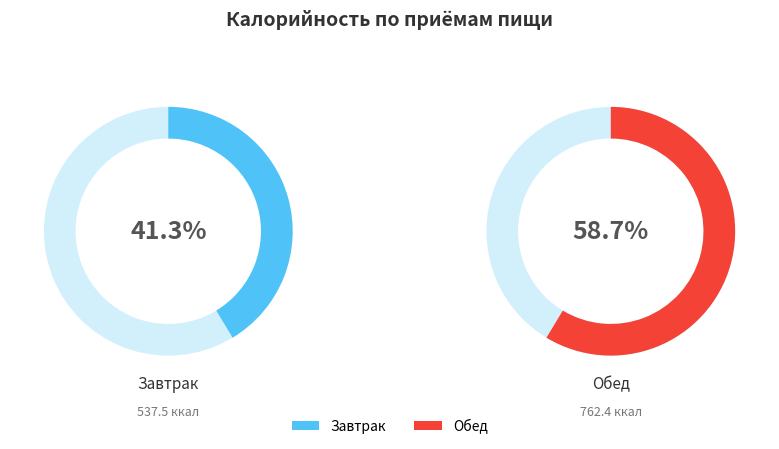

What is the change in value from Завтрак to Обед?

+224.9